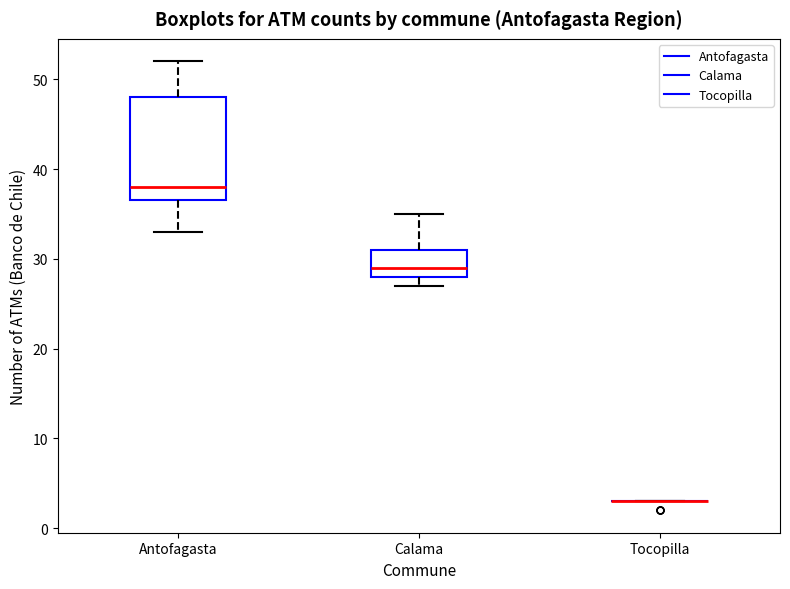

Reading left to right, read every box against the y-axis: the position of its median line, the range the box covers, and the ends of its whiskers. The values are not printed on the chart, so give them approximately, as read against the axis.

Antofagasta: median 38, box 37 to 48, whiskers 33 to 52
Calama: median 29, box 28 to 31, whiskers 27 to 35
Tocopilla: box collapsed to a line at 3, whiskers 3 to 3